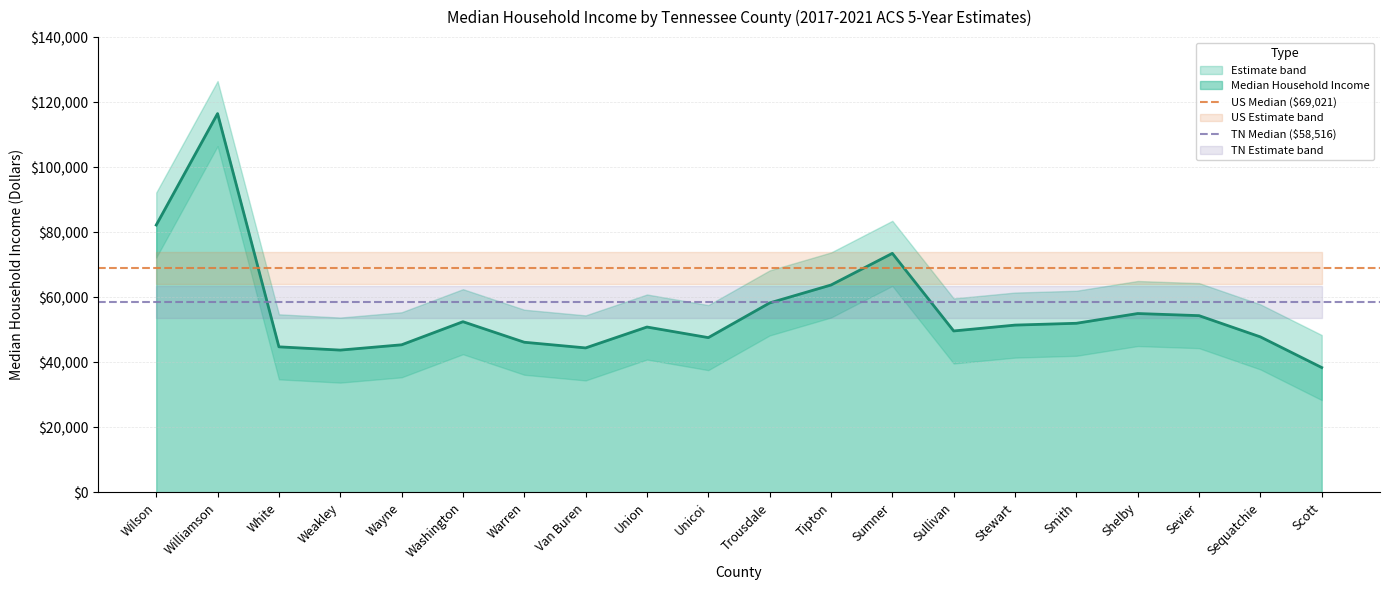

Count the number of data series in this chart.

2